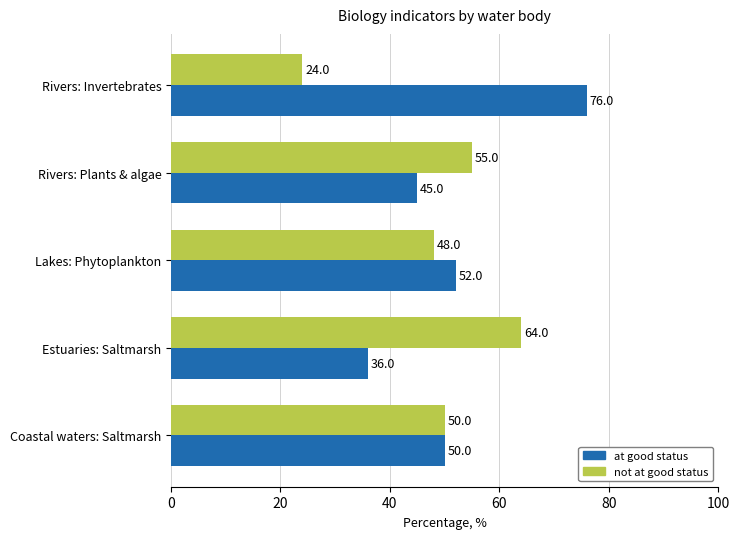

Which category has the highest value in the not at good status series?

Estuaries: Saltmarsh